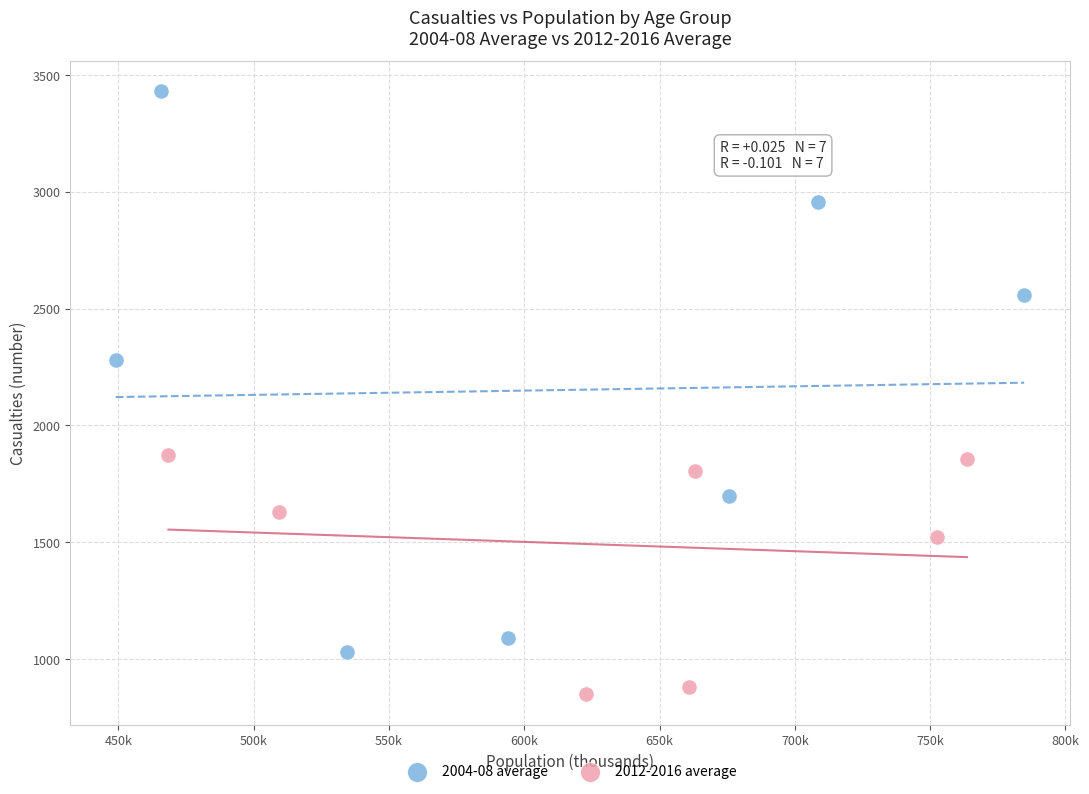

Which series has the largest Y range (max minus min)?

2004-08 average